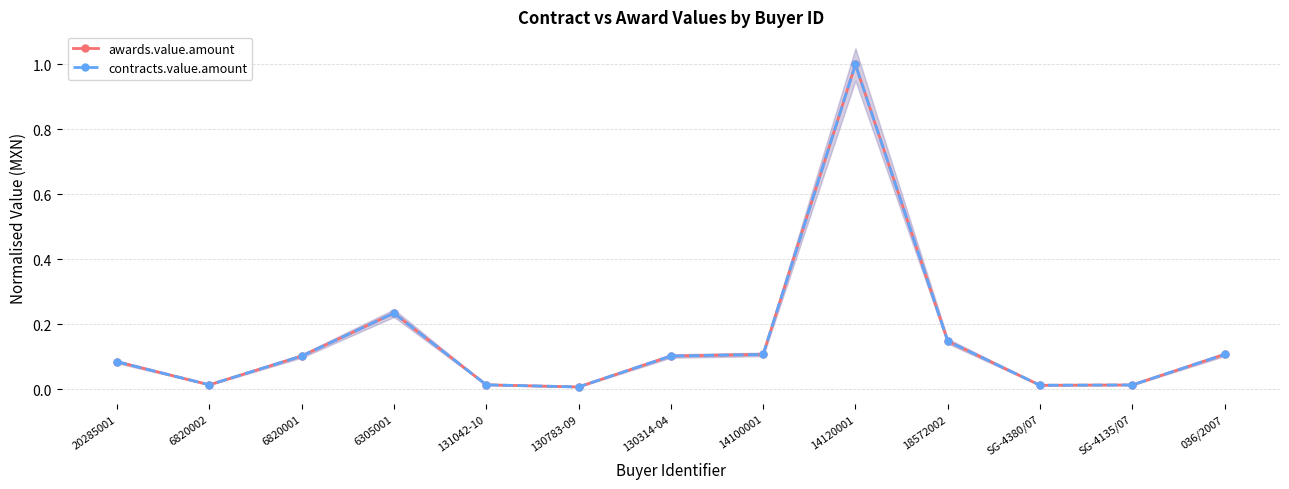

At how many categories does at least one series exceed 0?

13